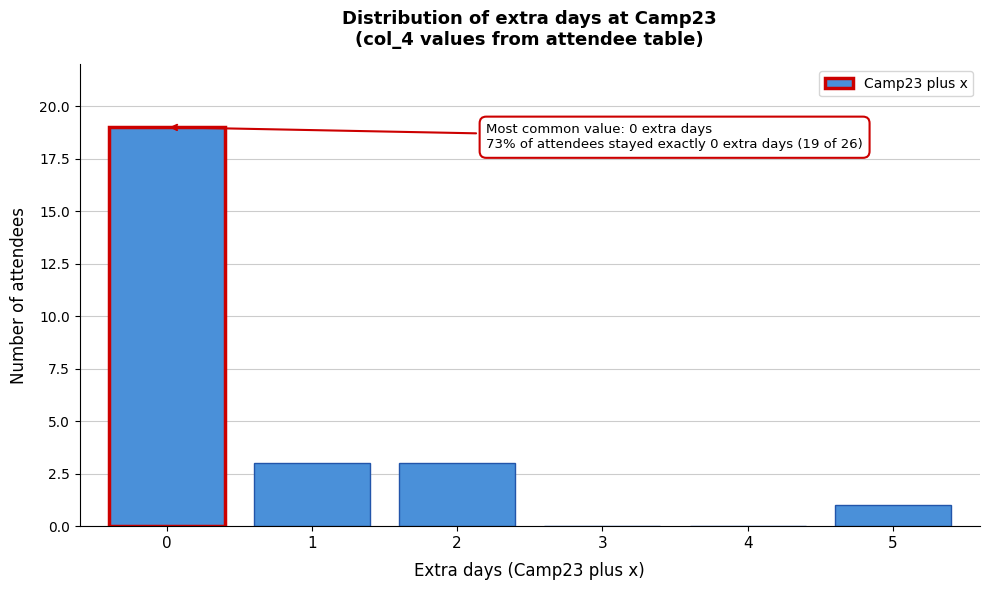

Over which range of the x-axis is the bar tallest?

-0.5 to 0.5